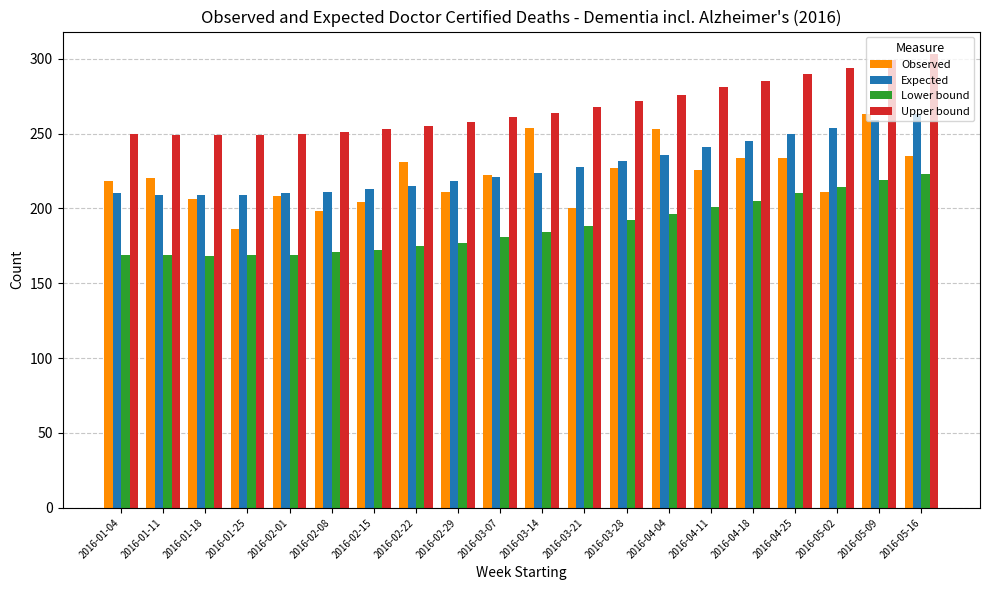

What is the greatest value displayed?

303